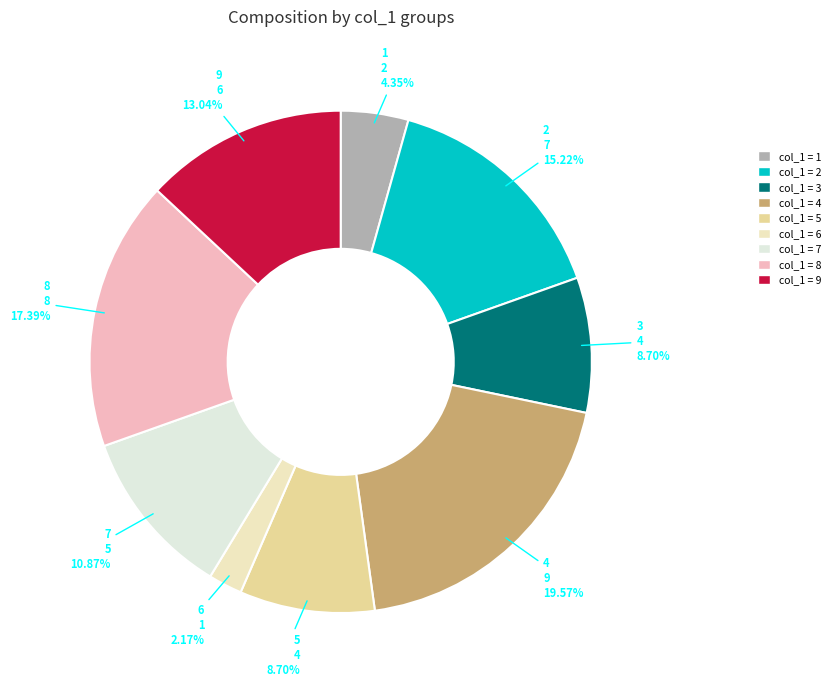

Does any single category account for the majority?

No